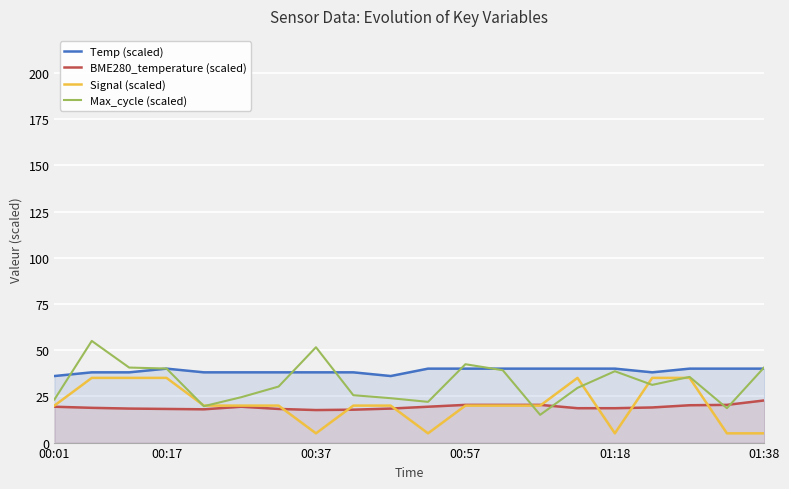

Reading left to right, extract all data points from this chart.

Temp (scaled): 36.0	38.0	38.0	40.0	38.0	38.0	38.0	38.0	38.0	36.0	40.0	40.0	40.0	40.0	40.0	40.0	38.0	40.0	40.0	40.0
BME280_temperature (scaled): 19.4	18.8	18.4	18.2	18.0	19.4	18.2	17.6	17.8	18.4	19.4	20.4	20.4	20.4	18.6	18.6	19.0	20.2	20.4	22.8
Signal (scaled): 20.0	35.0	35.0	35.0	20.0	20.0	20.0	5.0	20.0	20.0	5.0	20.0	20.0	20.0	35.0	5.0	35.0	35.0	5.0	5.0
Max_cycle (scaled): 23.3	55.0	40.6	40.0	19.7	24.5	30.3	51.6	25.6	24.0	22.0	42.4	39.1	15.0	29.6	38.6	31.2	35.5	18.6	40.8